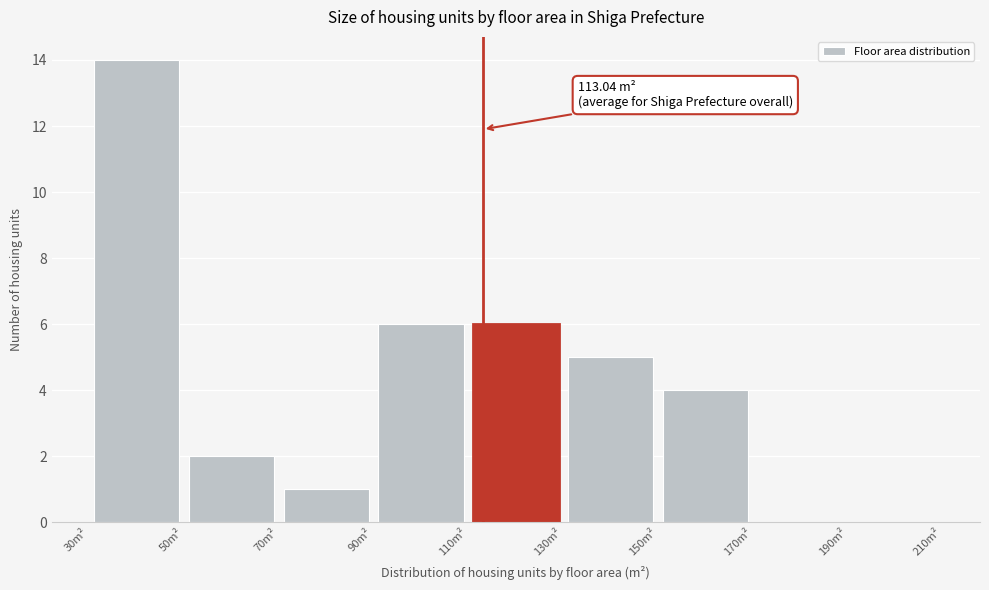

Which range on the x-axis has the tallest bar?

30 to 50